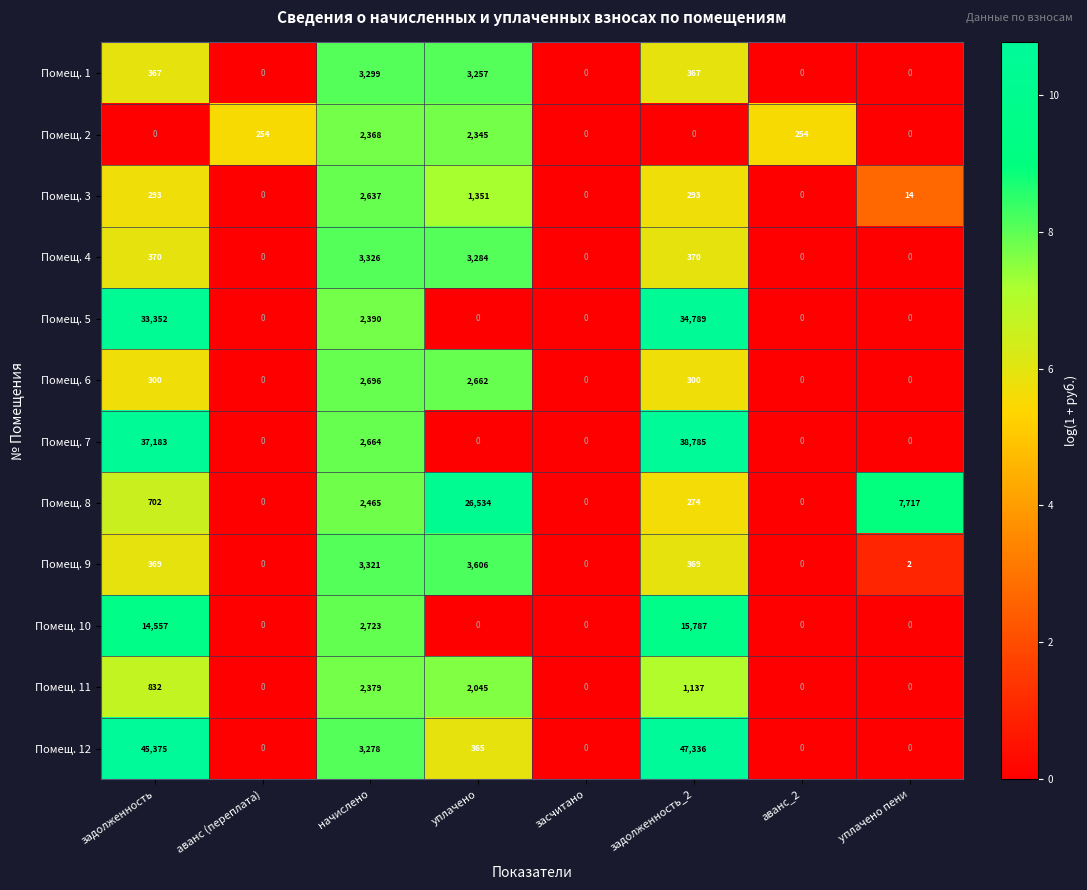

At which category is the sum across all series the highest?

задолженность_2